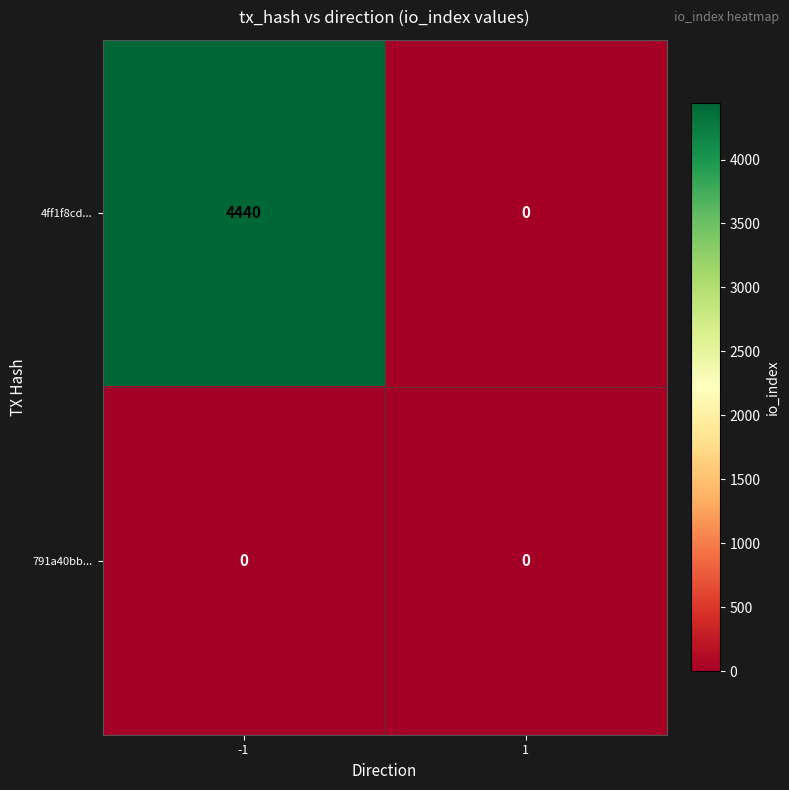

How many series are shown in this chart?

2